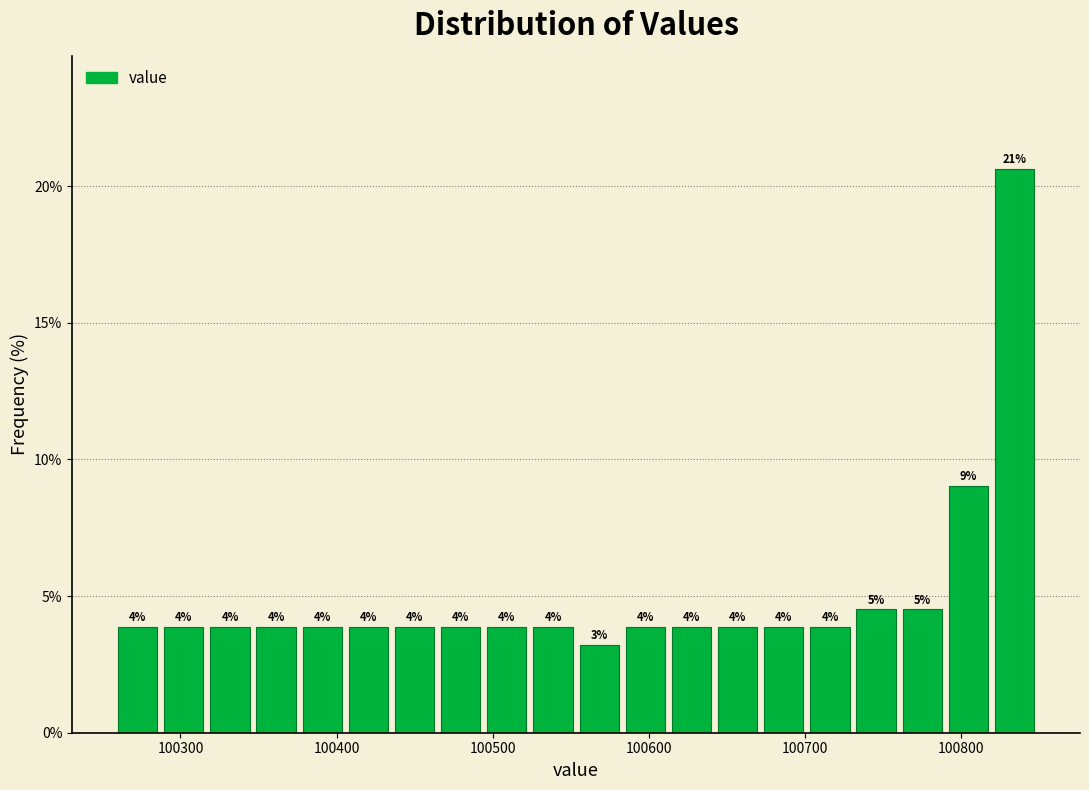

Around what value on the x-axis is the tallest bar? Give the approximate position of its centre, as read against the axis.

100830